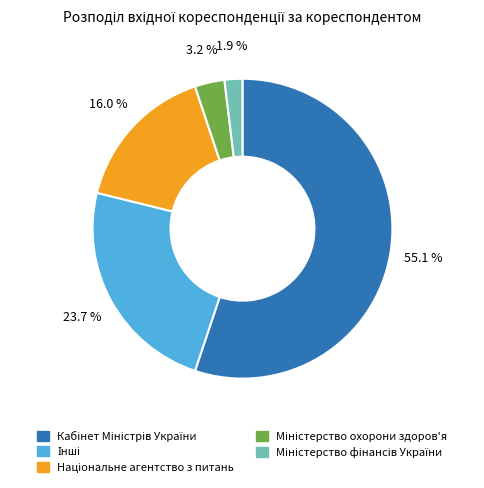

Is there a majority slice in this chart?

Yes